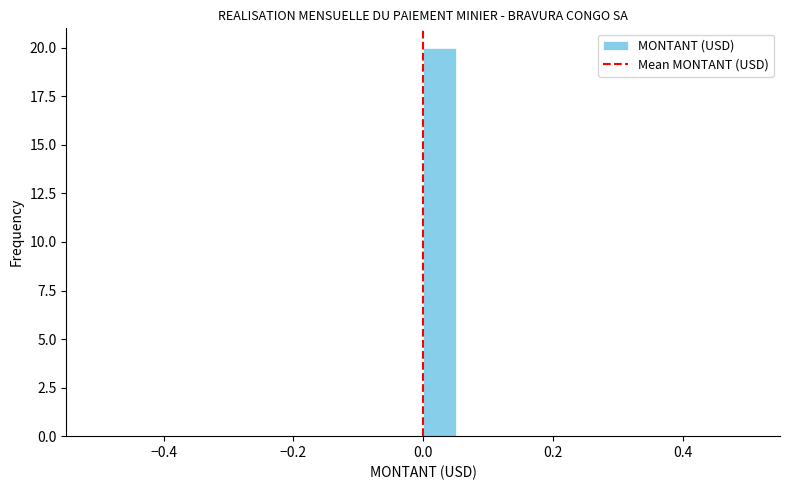

Read against the x-axis, roughly where is the centre of the tallest bar?

0.02